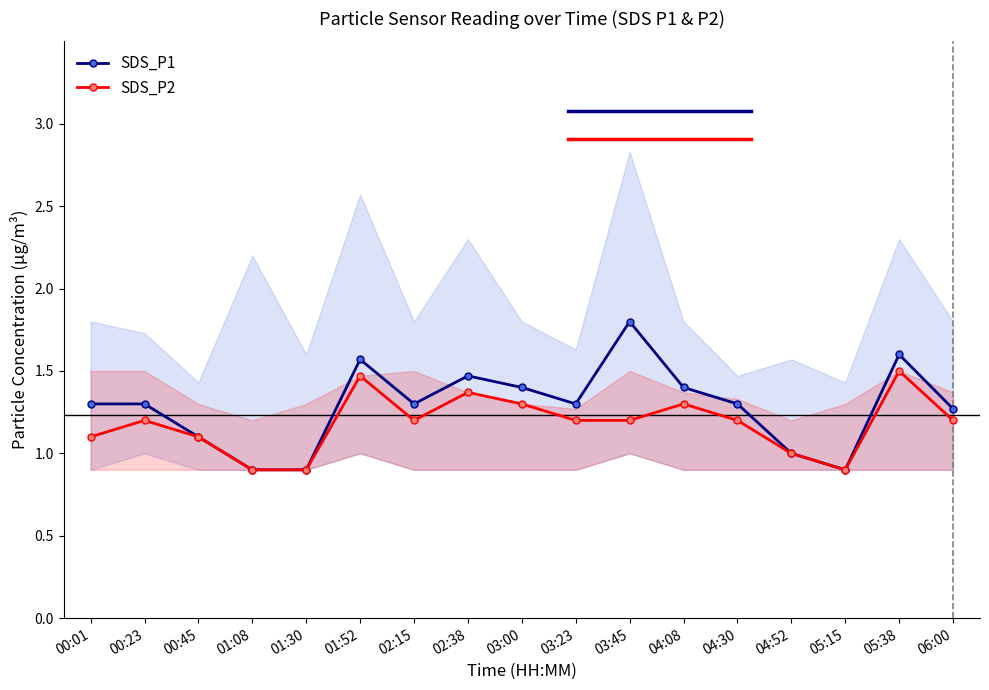

True or false: SDS_P1 has more than 1 points higher than both neighbors.

True